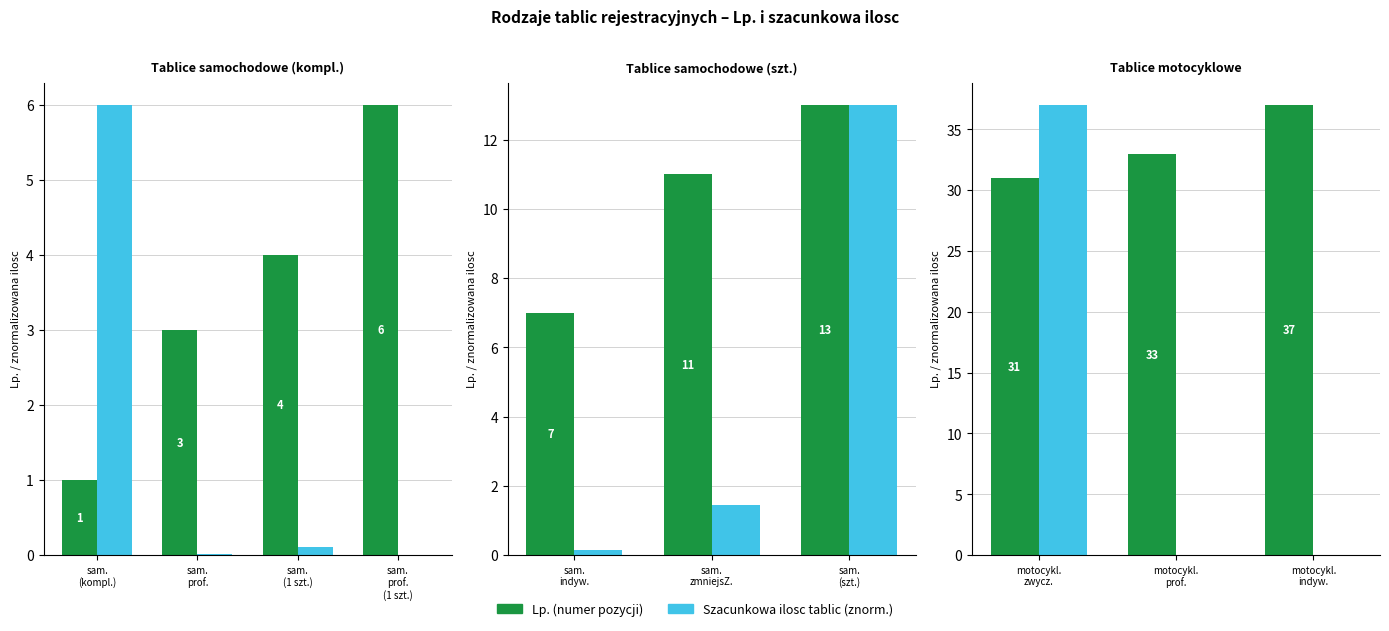

Which series has the widest spread of values?

Ilosc tablic